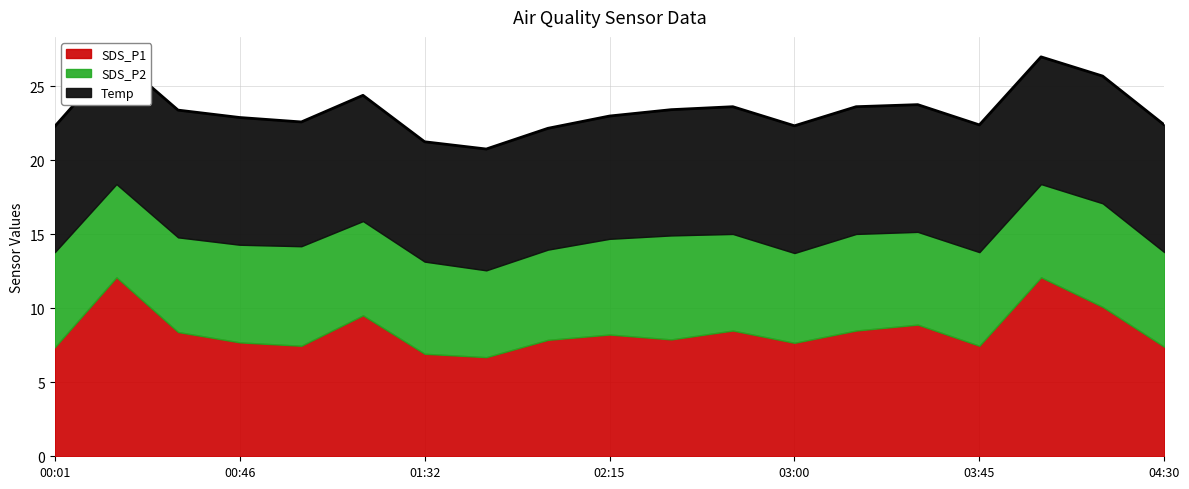

What is the label of the 11th point from the right?

02:00